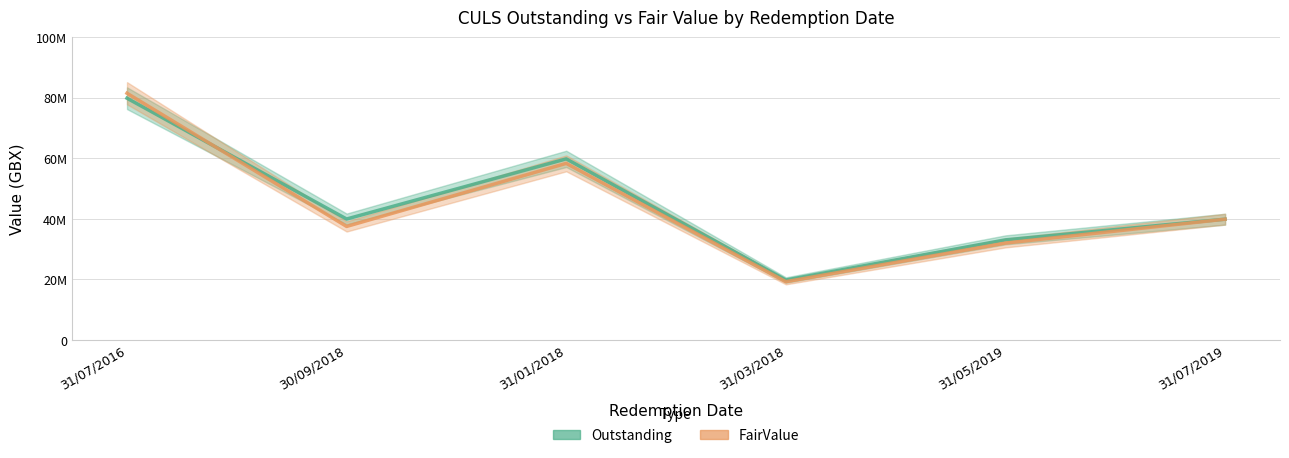

What is the difference between the second highest and minimum values in the Outstanding series?

40014460